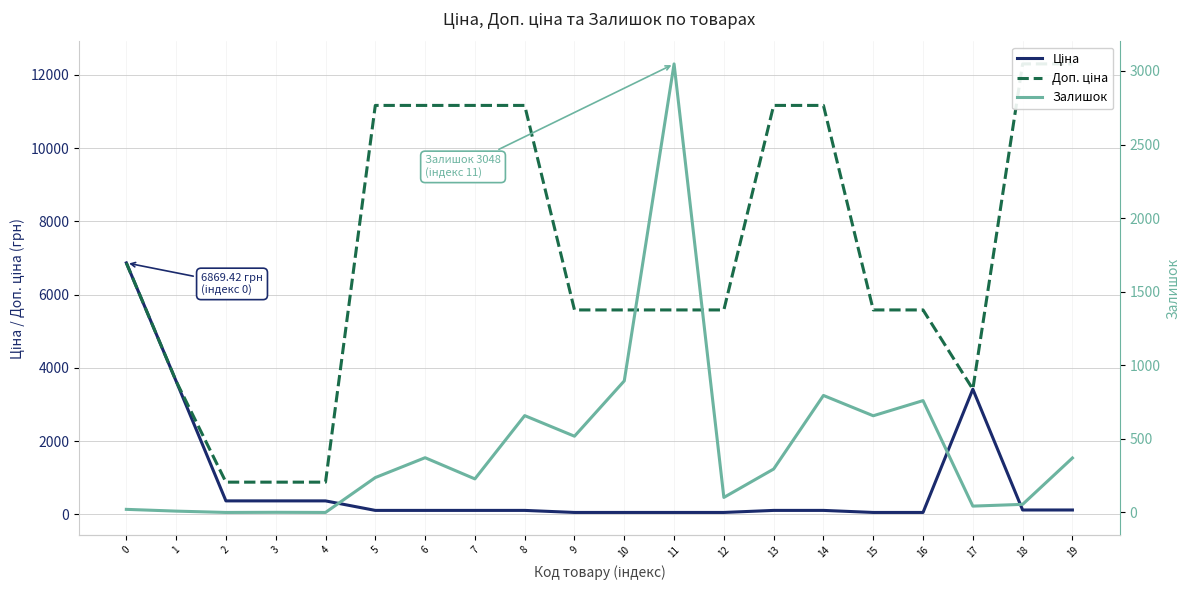

Is it true that Доп. ціна equals 11169.0 at 6?

True